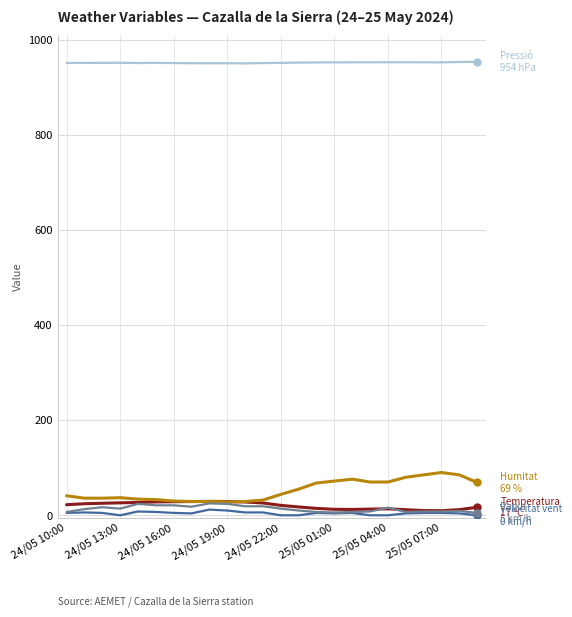

What is the maximum value shown in the chart?

954.2